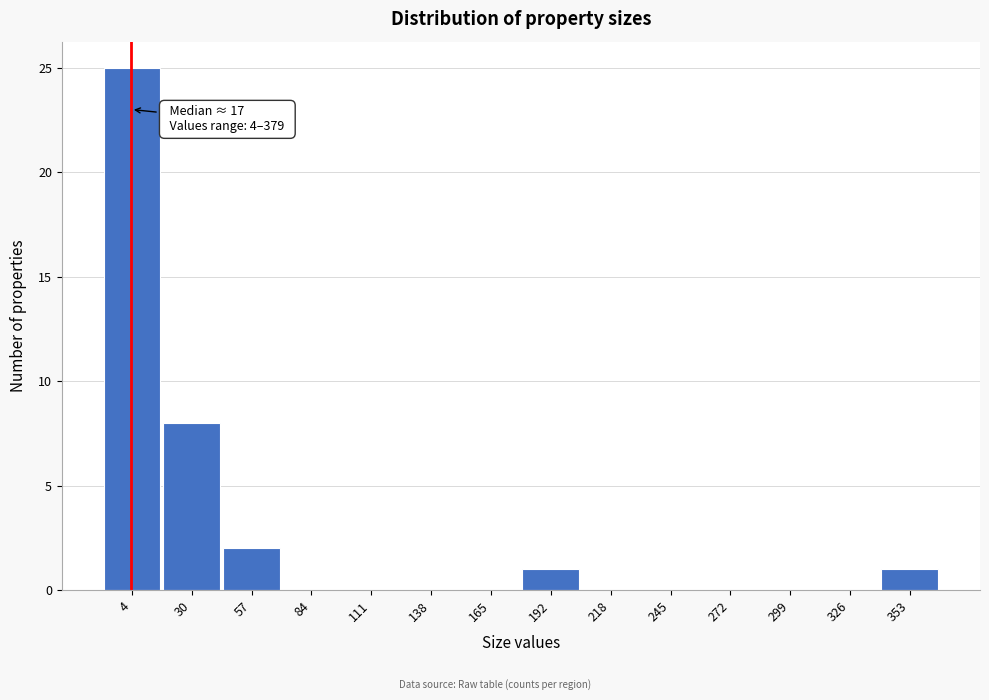

Reading left to right, list all the values displayed in this chart.

4=25	30=8	57=2	84=0	111=0	138=0	165=0	192=1	218=0	245=0	272=0	299=0	326=0	353=1